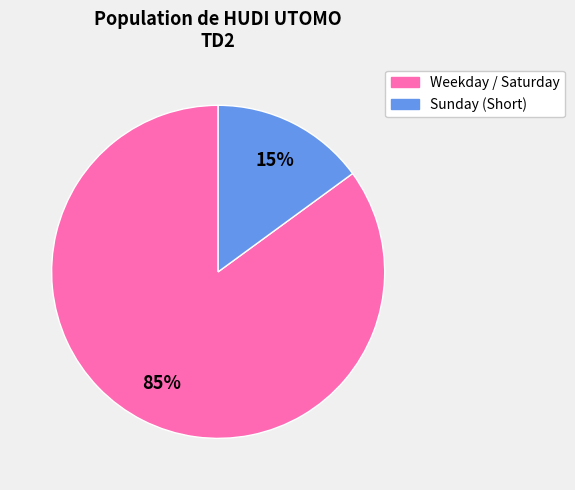

Is there any slice that represents more than half of the pie?

Yes